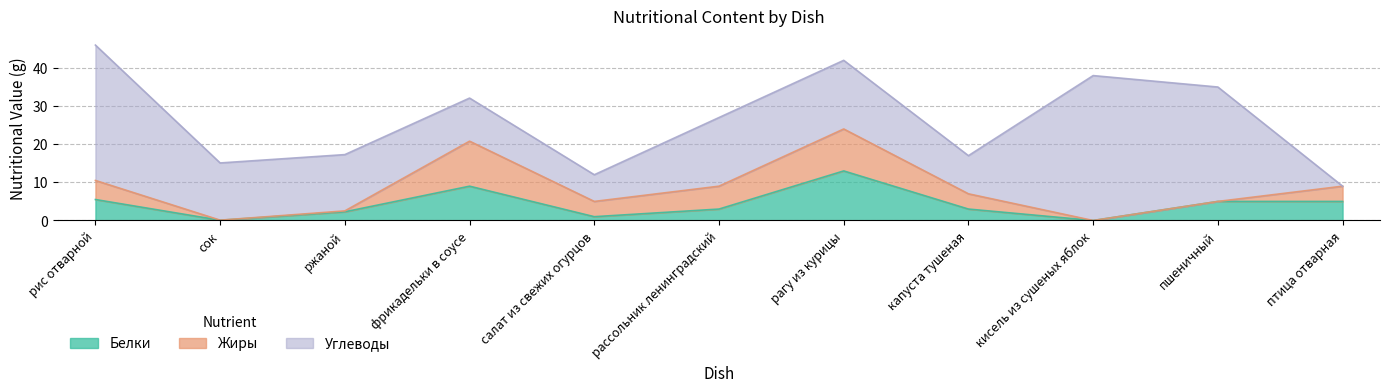

Which category has the lowest value in the Углеводы series?

птица отварная